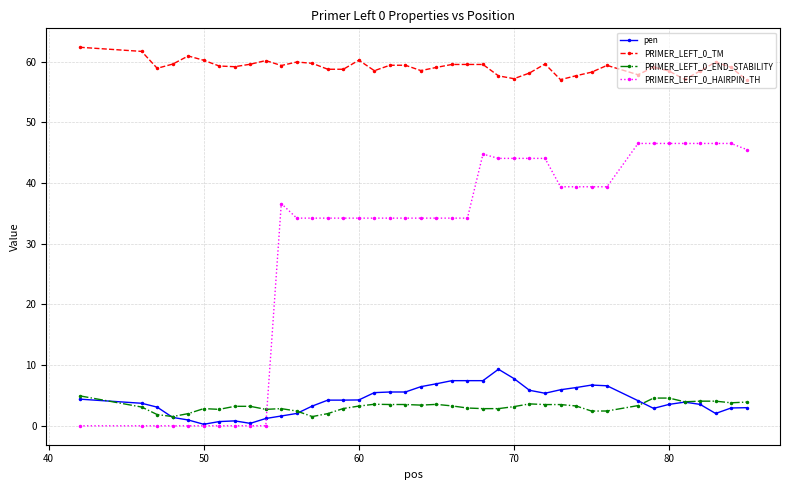

What is the maximum value shown in the chart?

62.4